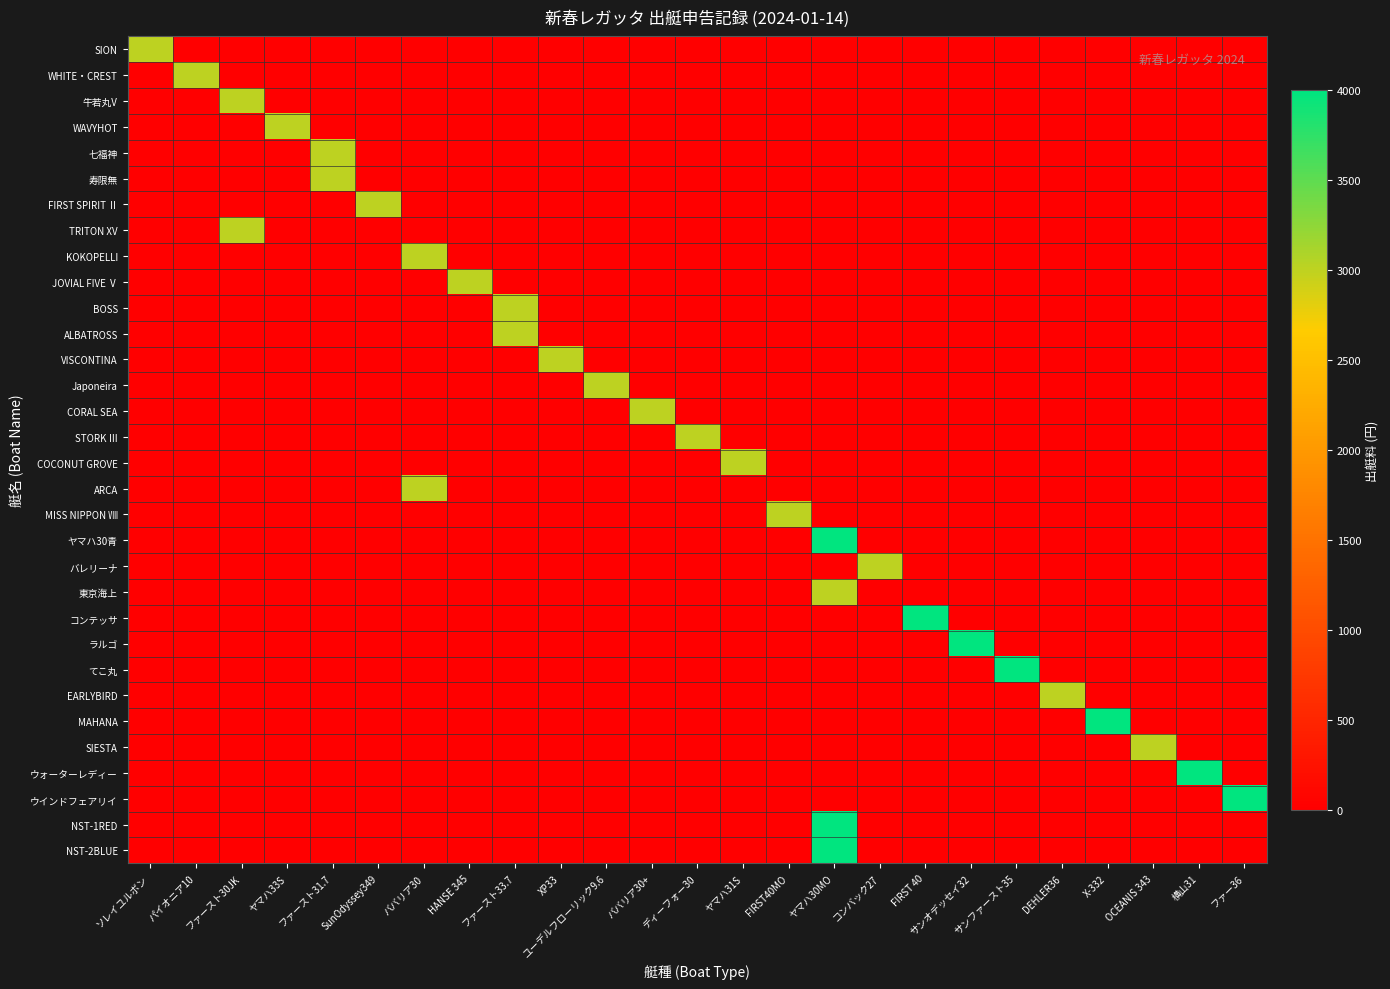

List the series in order of their peak value, lowest first.

SION, WHITE・CREST, 牛若丸V, WAVYHOT, 七福神, 寿限無, FIRST SPIRIT Ⅱ, TRITON XV, KOKOPELLI, JOVIAL FIVE Ⅴ, BOSS, ALBATROSS, VISCONTINA, Japoneira, CORAL SEA, STORK Ⅲ, COCONUT GROVE, ARCA, MISS NIPPON Ⅷ, バレリーナ, 東京海上, EARLYBIRD, SIESTA, ヤマハ30青, コンテッサ, ラルゴ, てこ丸, MAHANA, ウォーターレディー, ウインドフェアリイ, NST-1RED, NST-2BLUE